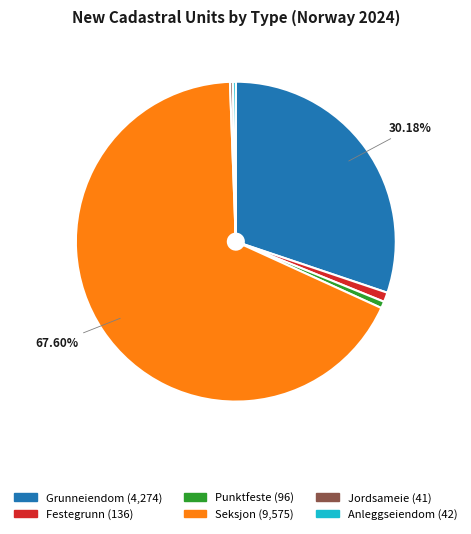

True or false: Anleggseiendom accounts for 0% of the total.

True